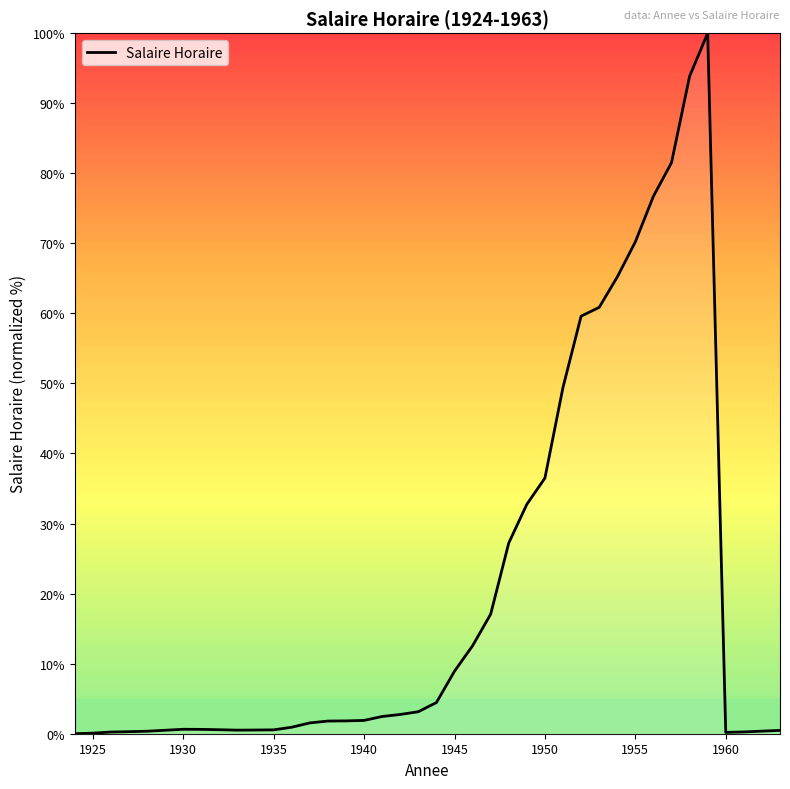

What is the maximum value shown in the chart?

100.0